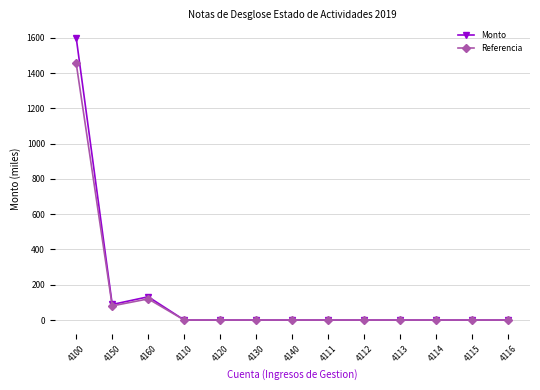

Rank the series at 4100 from lowest to highest value.

Referencia, Monto